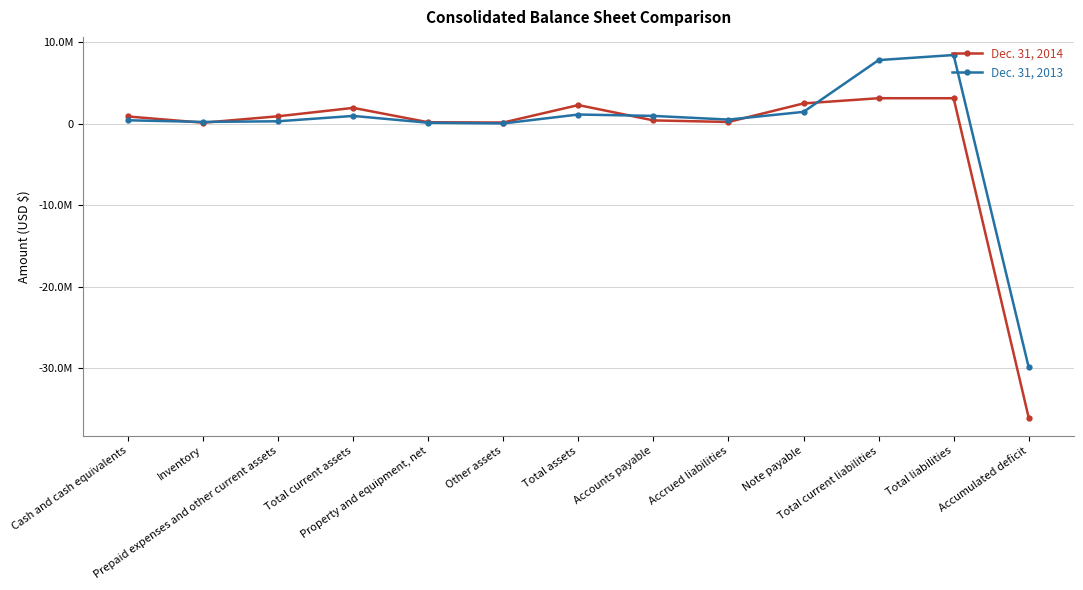

Does the chart have visible grid lines?

Yes